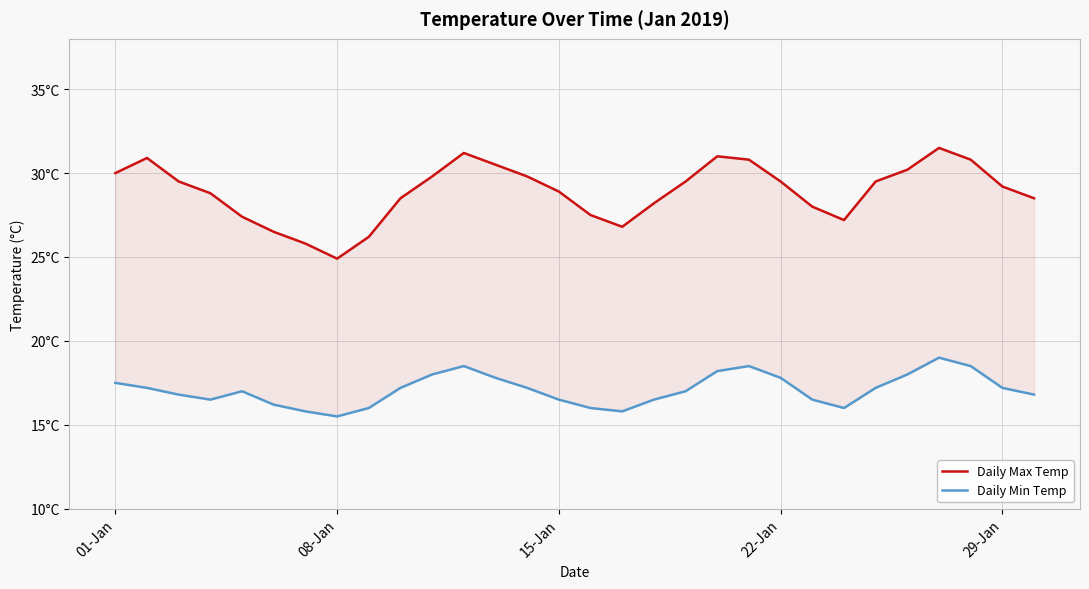

True or false: Daily Max Temp has a value of 16.4 at 22-Jan.

False